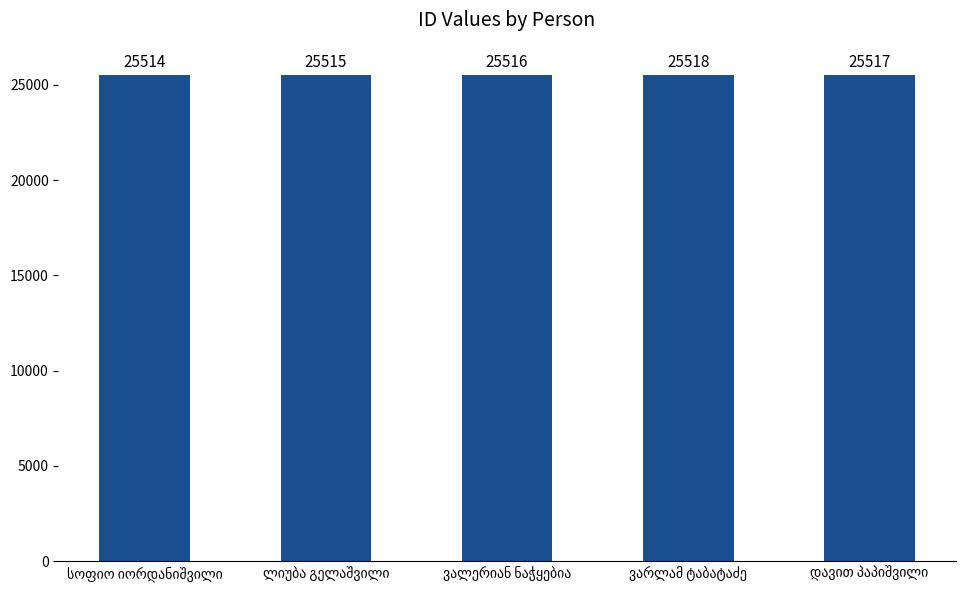

How many data points does each series have?

5